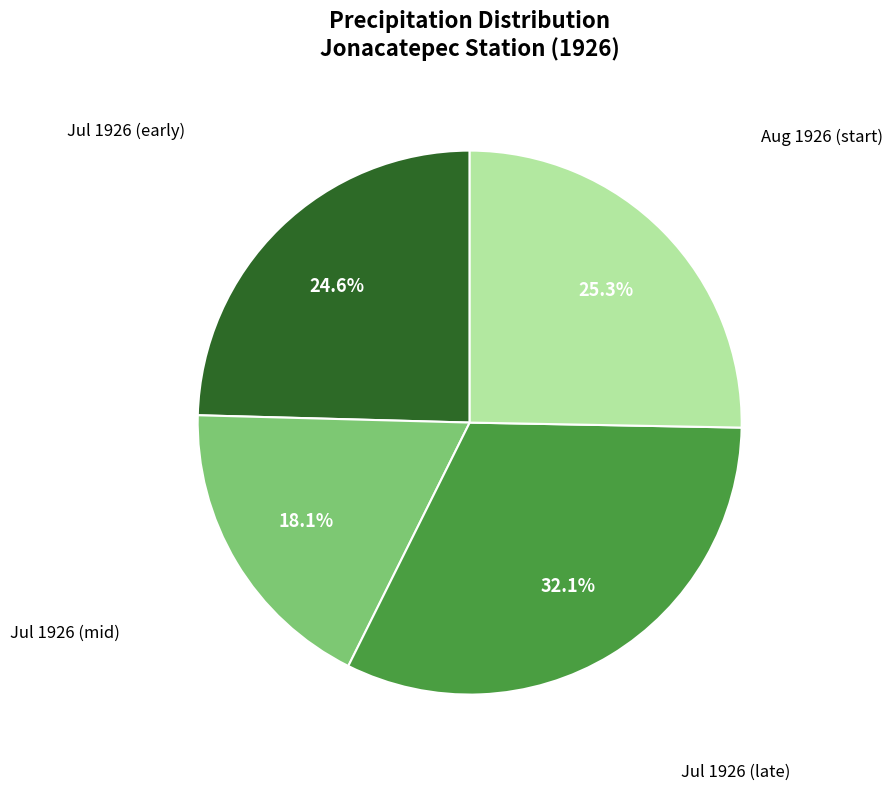

Is there any slice that represents more than half of the pie?

No